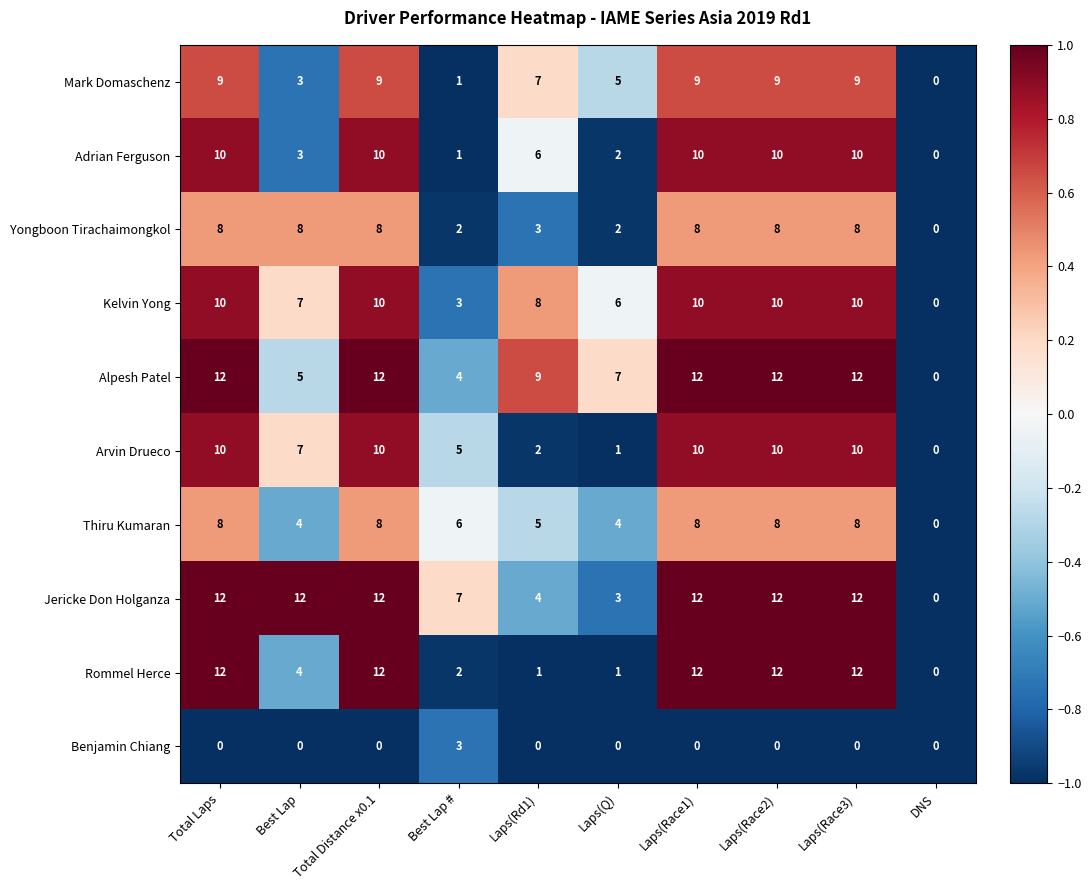

What is the difference between the highest and lowest values at Laps(Race3)?

12